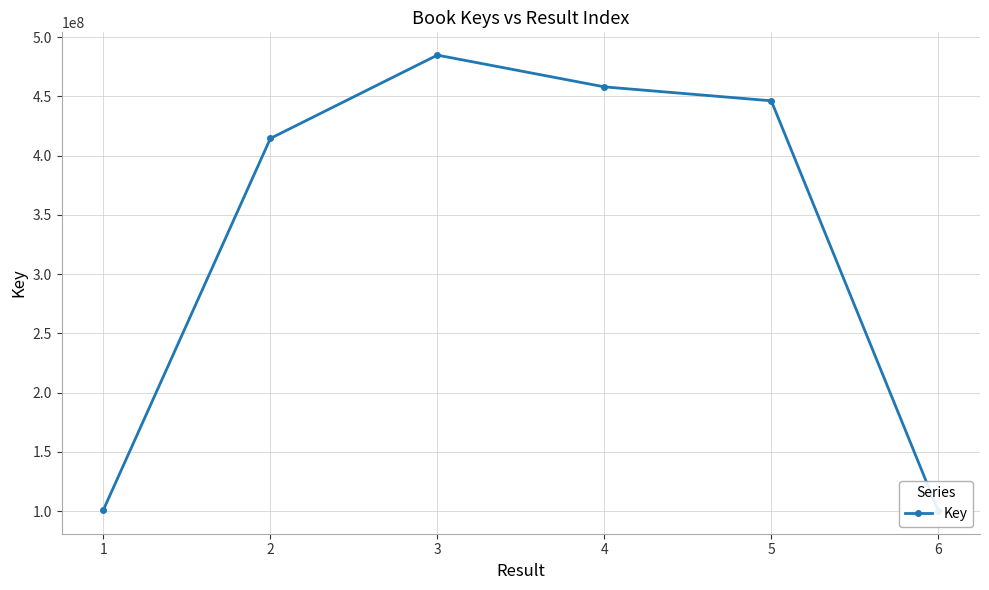

What is the sum of all values?

2004665936